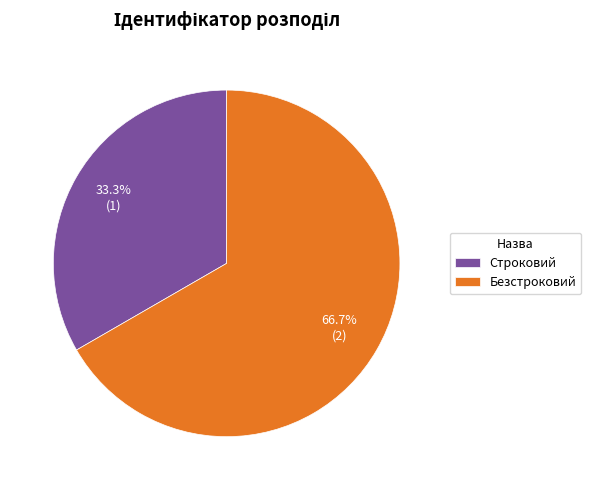

How many slices are in this pie chart?

2